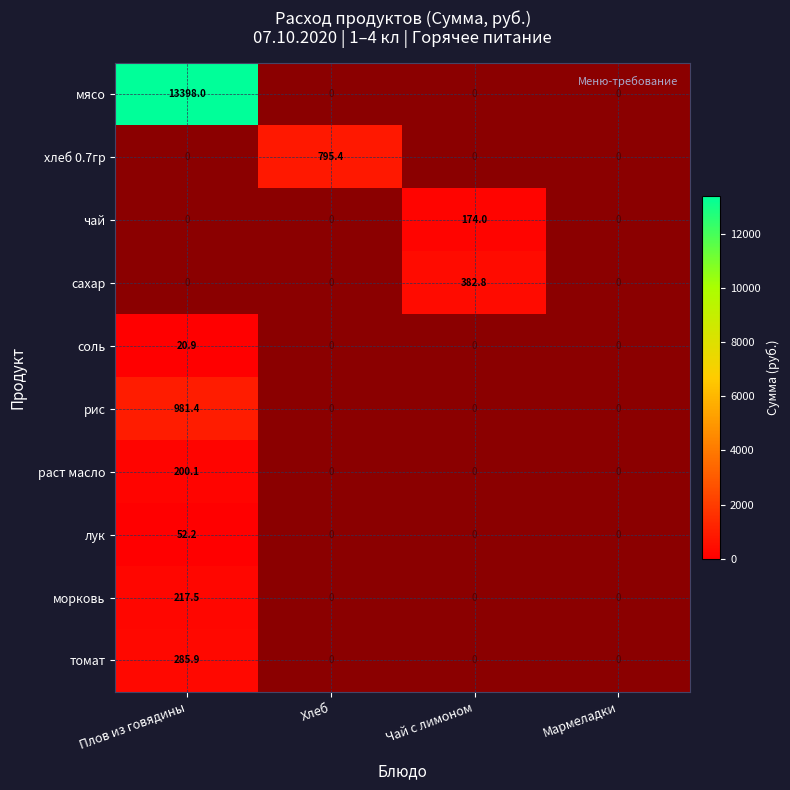

Is the value of лук at Плов из говядины greater than the value of соль at Плов из говядины?

Yes